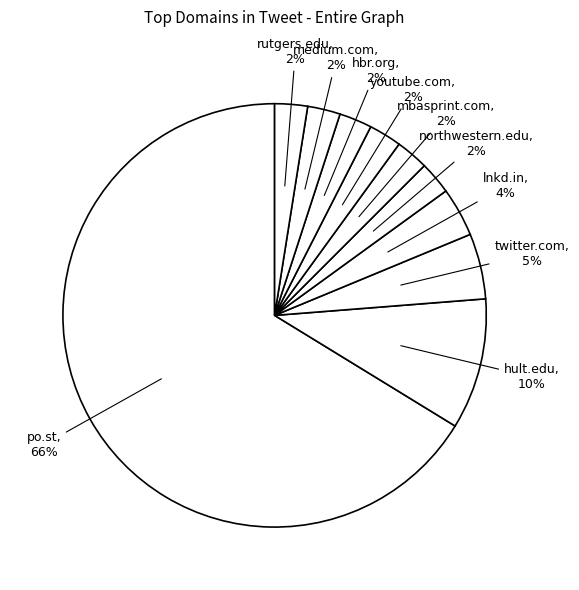

Which category has the smallest portion of the pie?

northwestern.edu